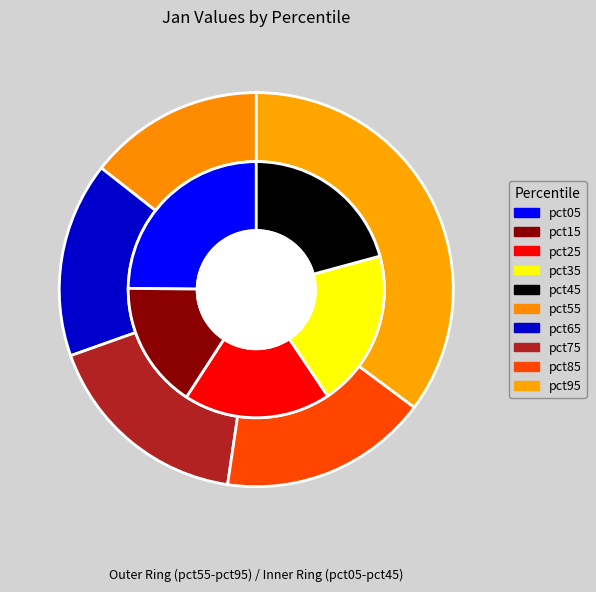

Which slice is the largest?

pct95